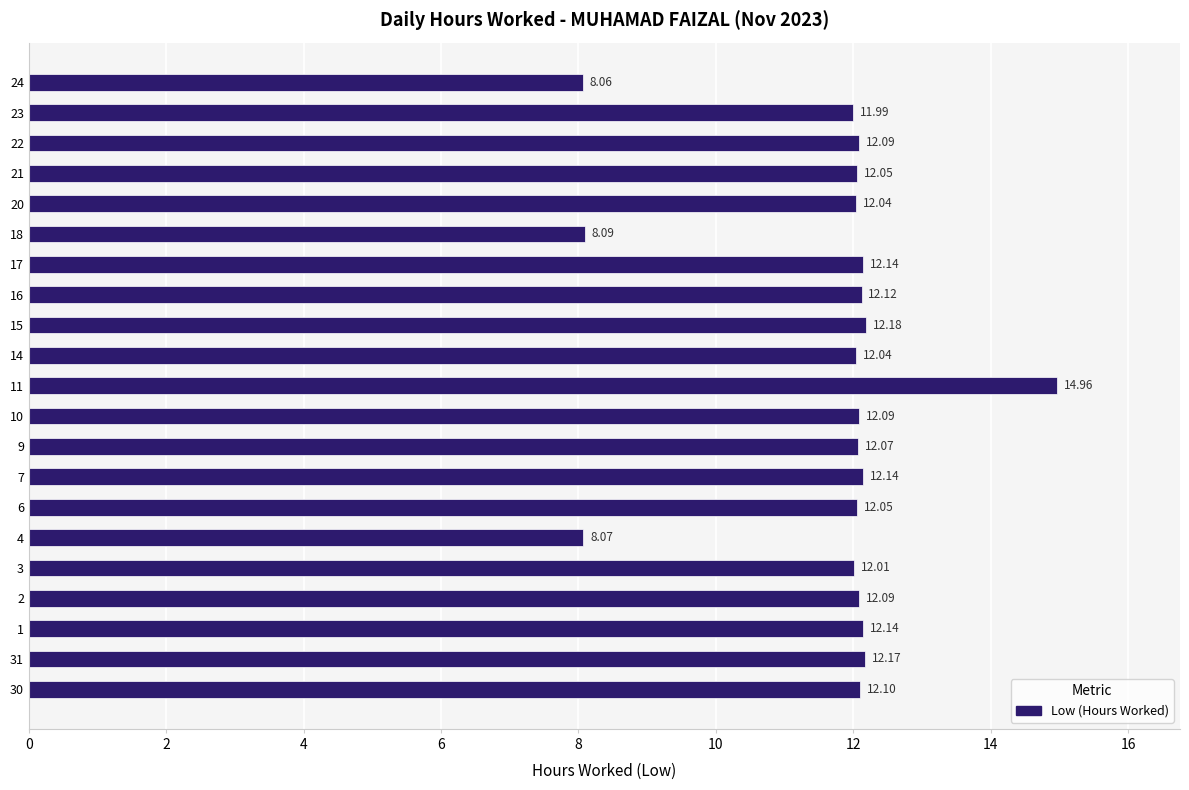

How many data points are less than 12?

4